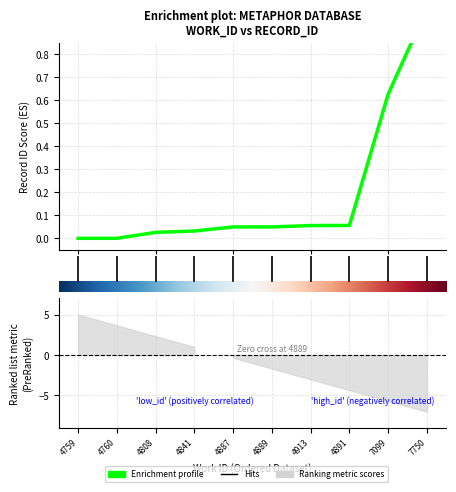

Does the chart have visible grid lines?

Yes